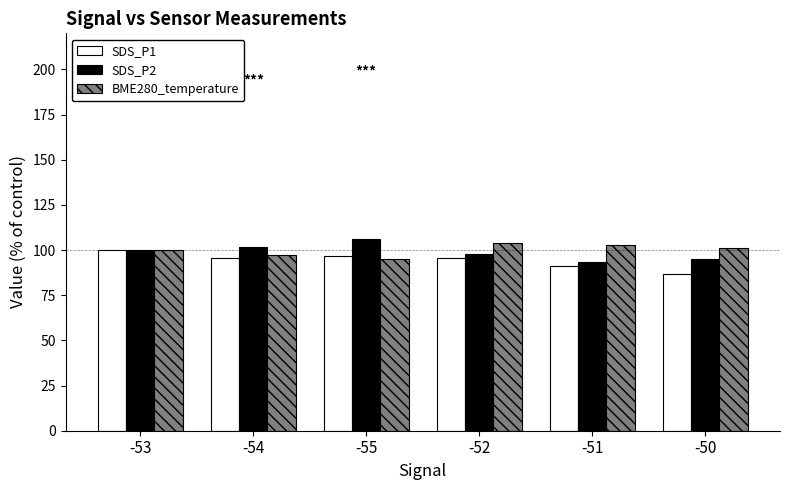

What is the total value across all series at -54?

295.3